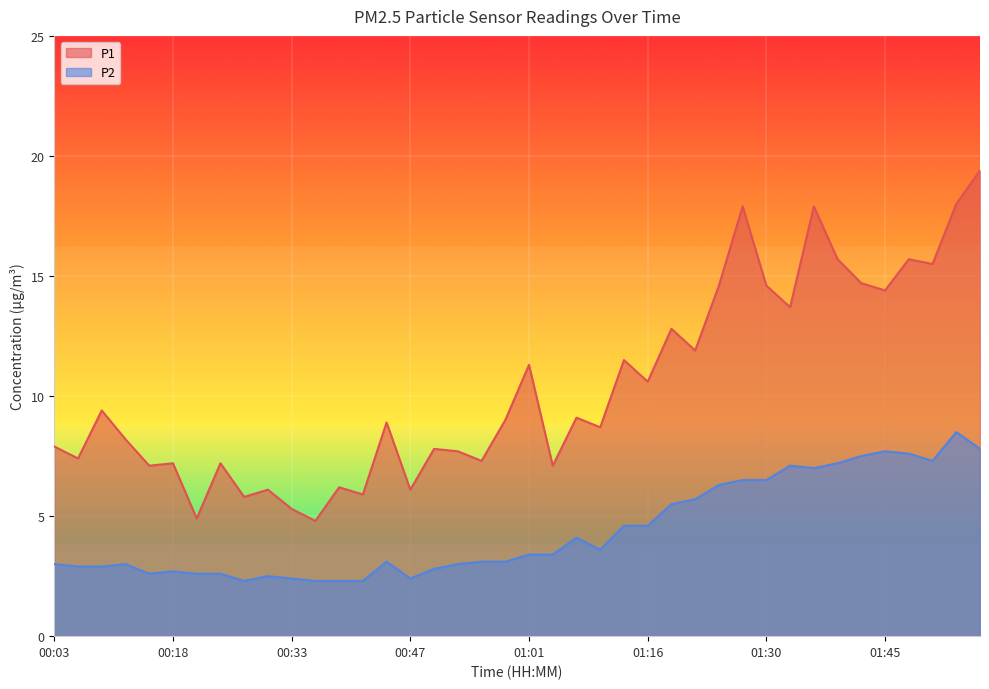

What position from the left is 00:12?

4